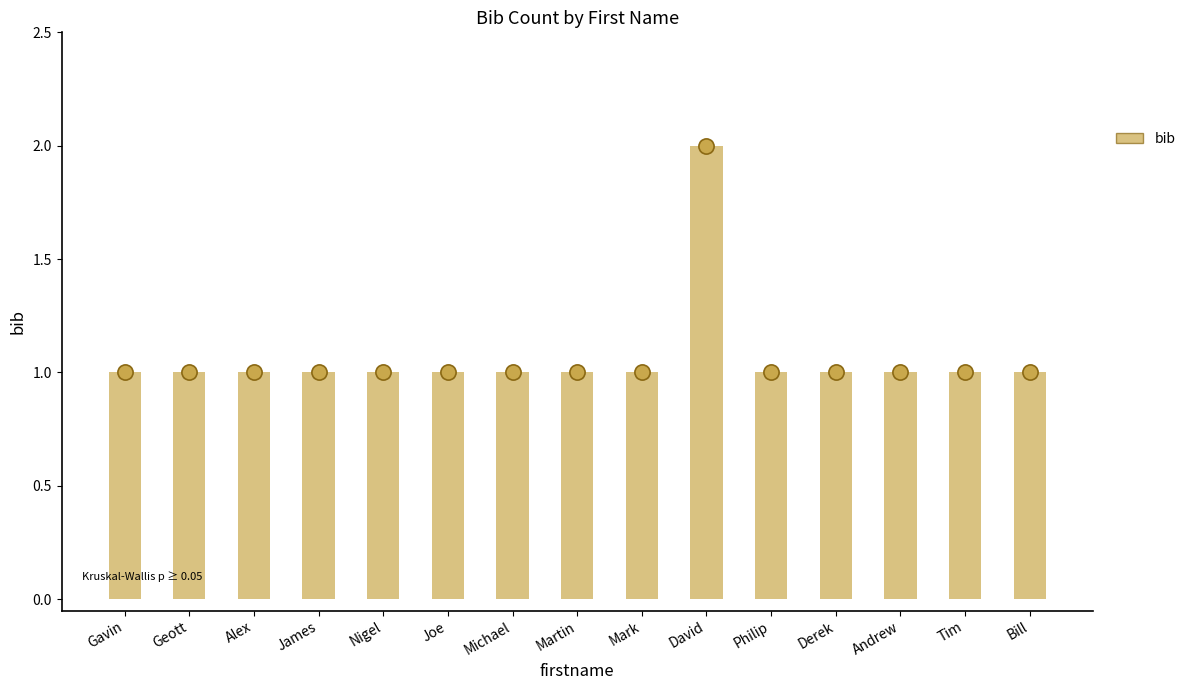

Which has a higher value, Derek or Philip?

Derek